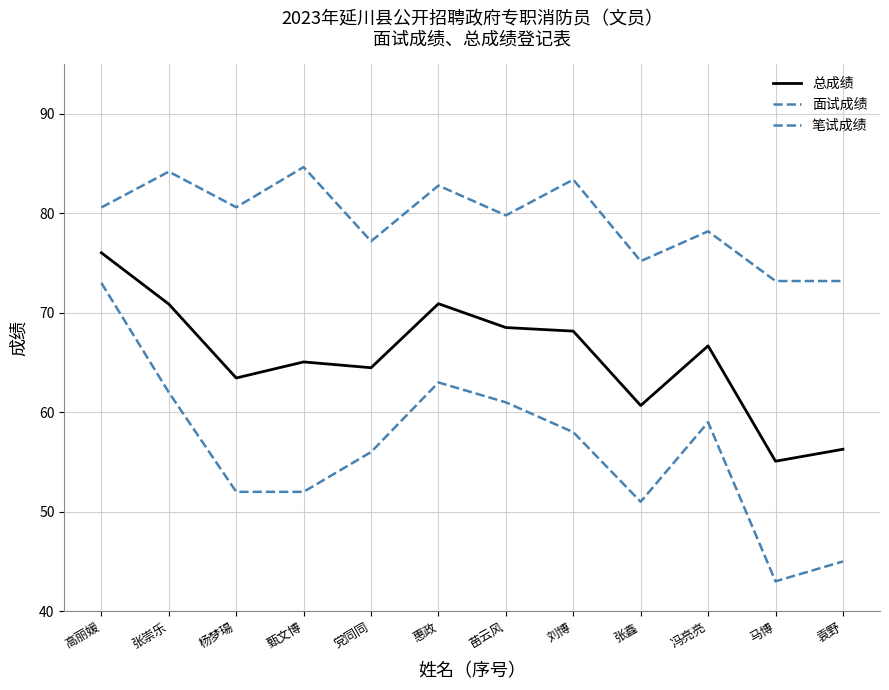

Reading left to right, what are all the values shown in this chart?

总成绩: 高丽媛=76.0	张崇乐=70.9	杨梦瑒=63.4	甄文博=65.1	党同同=64.5	惠政=70.9	苗云风=68.5	刘博=68.2	张鑫=60.7	冯亮亮=66.7	马博=55.1	袁野=56.3
面试成绩: 高丽媛=80.6	张崇乐=84.2	杨梦瑒=80.6	甄文博=84.7	党同同=77.2	惠政=82.8	苗云风=79.8	刘博=83.4	张鑫=75.2	冯亮亮=78.2	马博=73.2	袁野=73.2
笔试成绩: 高丽媛=73.0	张崇乐=62.0	杨梦瑒=52.0	甄文博=52.0	党同同=56.0	惠政=63.0	苗云风=61.0	刘博=58.0	张鑫=51.0	冯亮亮=59.0	马博=43.0	袁野=45.0